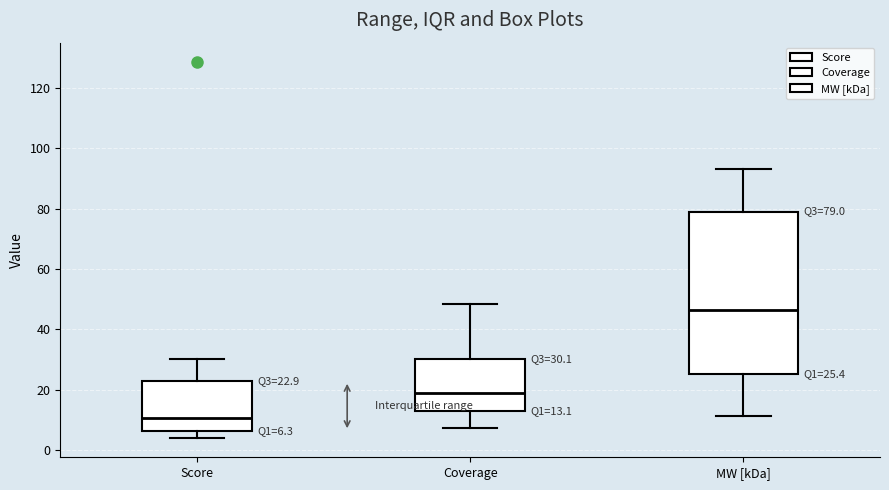

Which box has the lowest median line?

Score